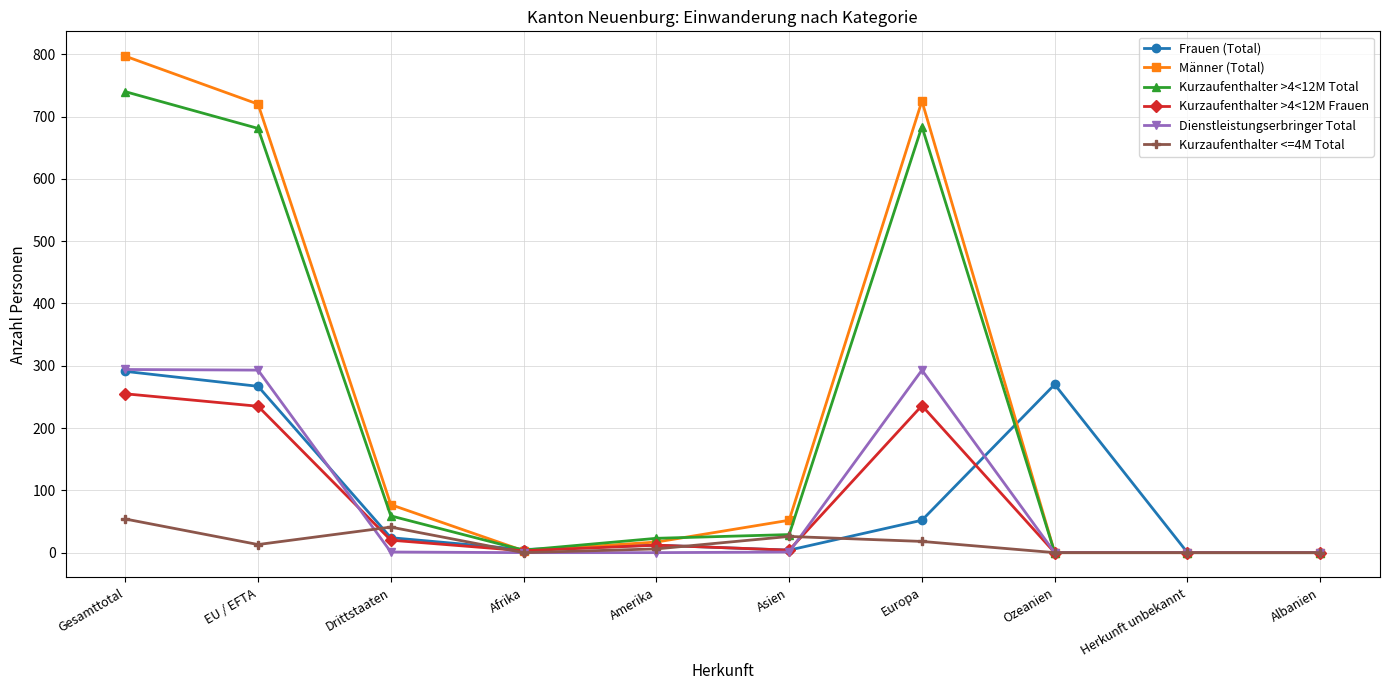

True or false: Männer (Total) has more than 0 interior local peaks.

True